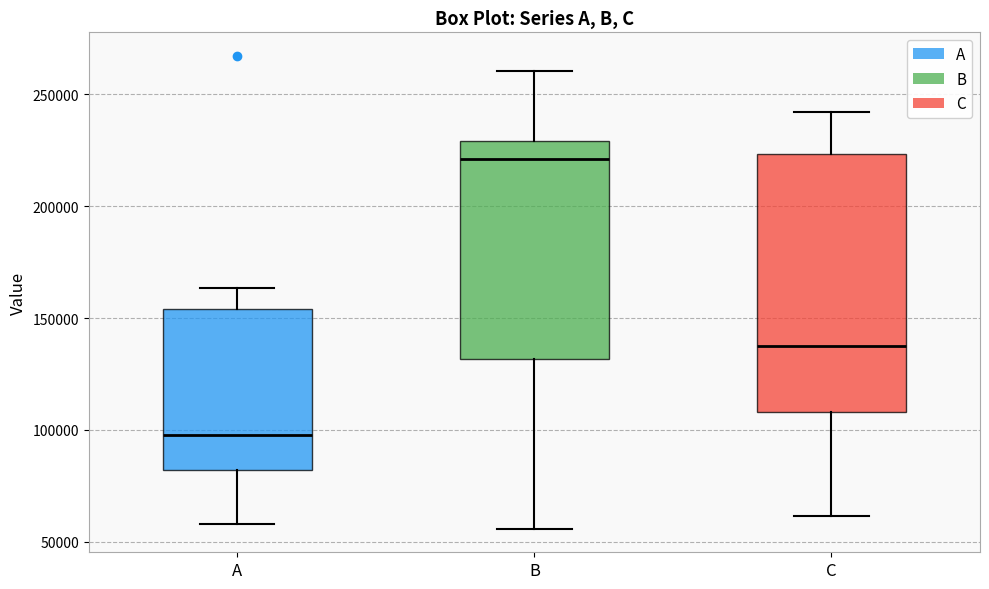

Which box is the tallest, from its lower edge to its upper edge?

C